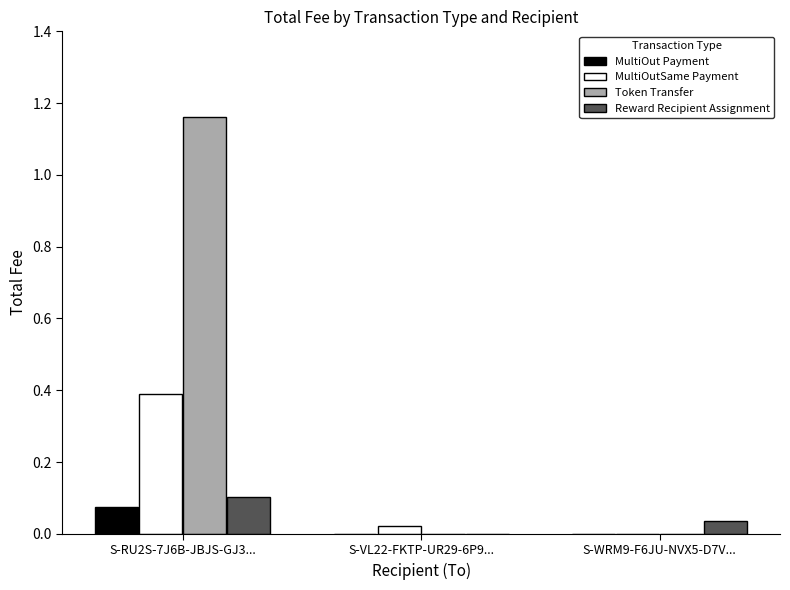

Which series has the largest range (max minus min)?

Token Transfer